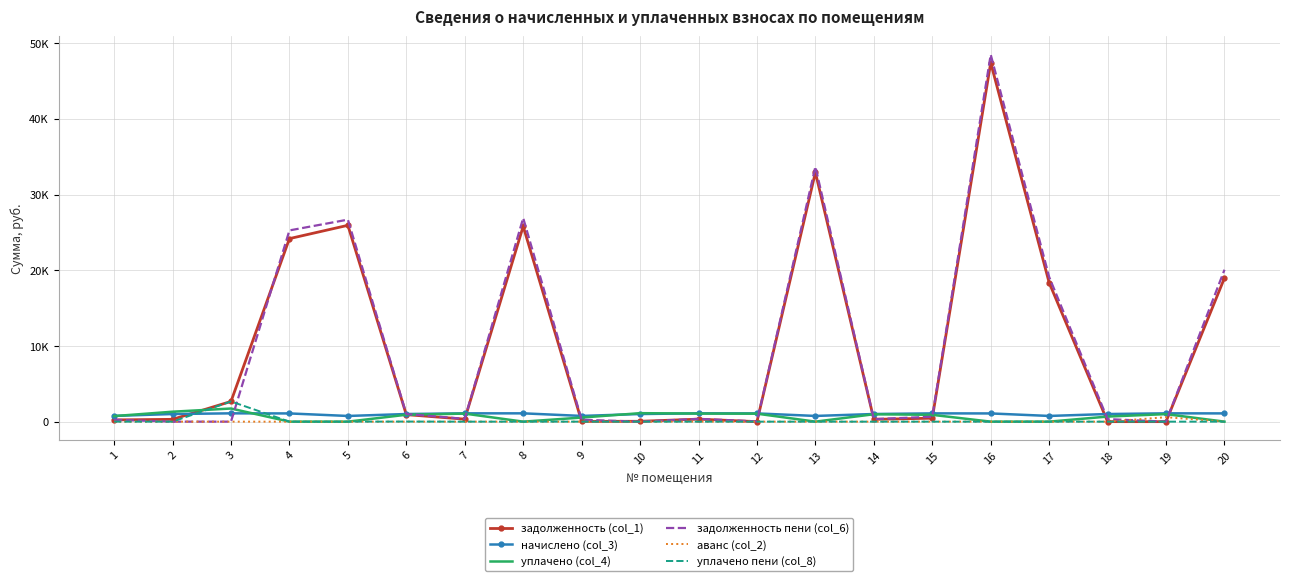

Reading left to right, what are all the values shown in this chart?

задолженность (col_1): 228.2	304.6	2666.9	24172.7	25929.6	925.5	331.2	25797.3	35.4	46.0	332.0	0.0	32920.1	304.6	454.5	47395.1	18354.2	0.0	0.0	18974.7
начислено (col_3): 755.8	1008.6	1097.0	1084.7	750.9	1006.1	1097.0	1097.0	755.8	1006.1	1099.4	1087.1	753.4	1008.6	1092.0	1084.7	753.4	1006.1	1097.0	1089.6
уплачено (col_4): 732.1	1313.2	1733.1	0.0	0.0	911.4	1062.5	0.0	539.2	1119.7	1064.9	1052.6	0.0	977.0	900.0	0.0	0.0	670.7	993.7	0.0
задолженность пени (col_6): 251.9	0.0	0.0	25257.4	26680.6	1011.3	365.6	26894.3	251.9	0.0	366.5	34.4	33673.5	336.2	647.0	48479.8	19107.6	335.4	0.0	20064.3
аванс (col_2): 0.0	0.0	0.0	0.0	0.0	0.0	0.0	0.0	0.0	0.0	0.0	0.1	0.0	0.0	0.0	0.0	0.0	0.0	586.7	0.0
уплачено пени (col_8): 0.0	0.0	2666.9	0.0	0.0	14.0	0.0	0.0	0.0	0.0	0.0	0.0	0.0	0.0	0.0	0.0	0.0	0.0	0.0	0.0